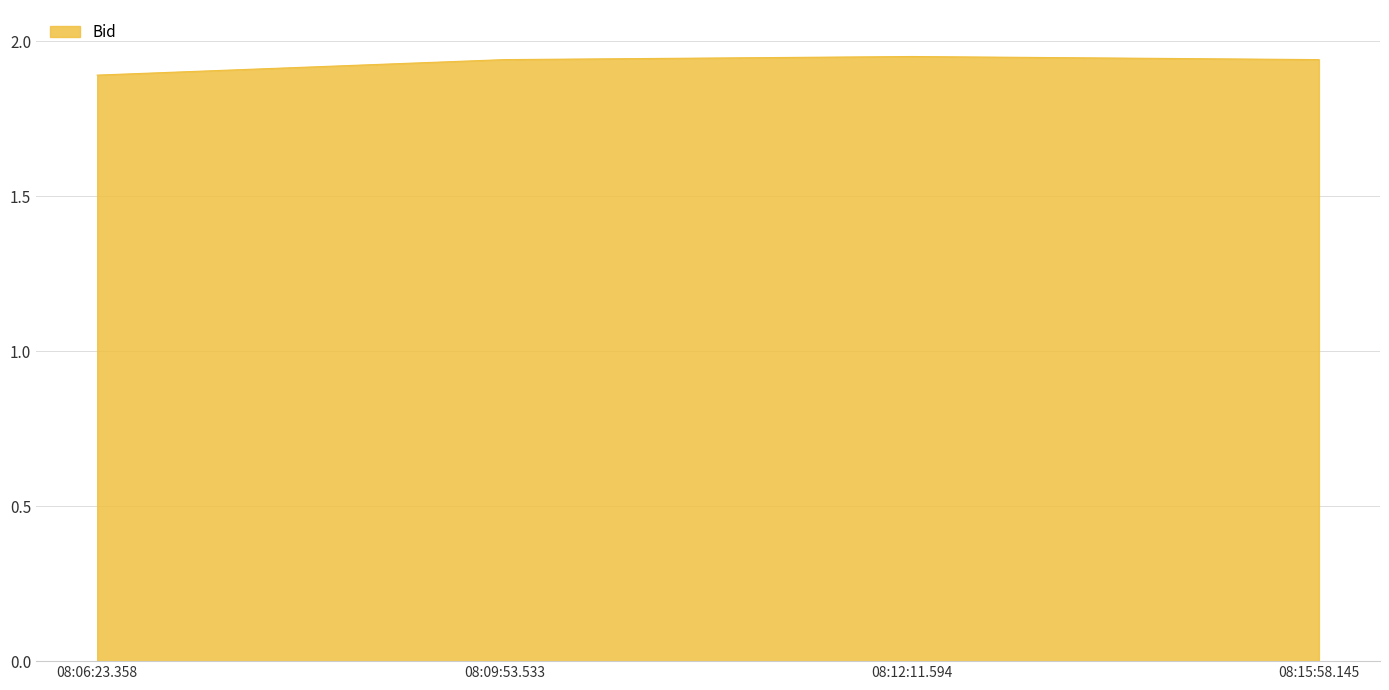

What position from the left is 08:15:58.145?

4